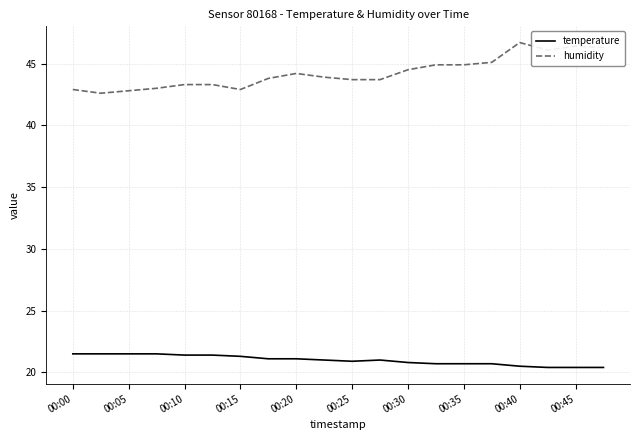

Which series has the widest spread of values?

humidity